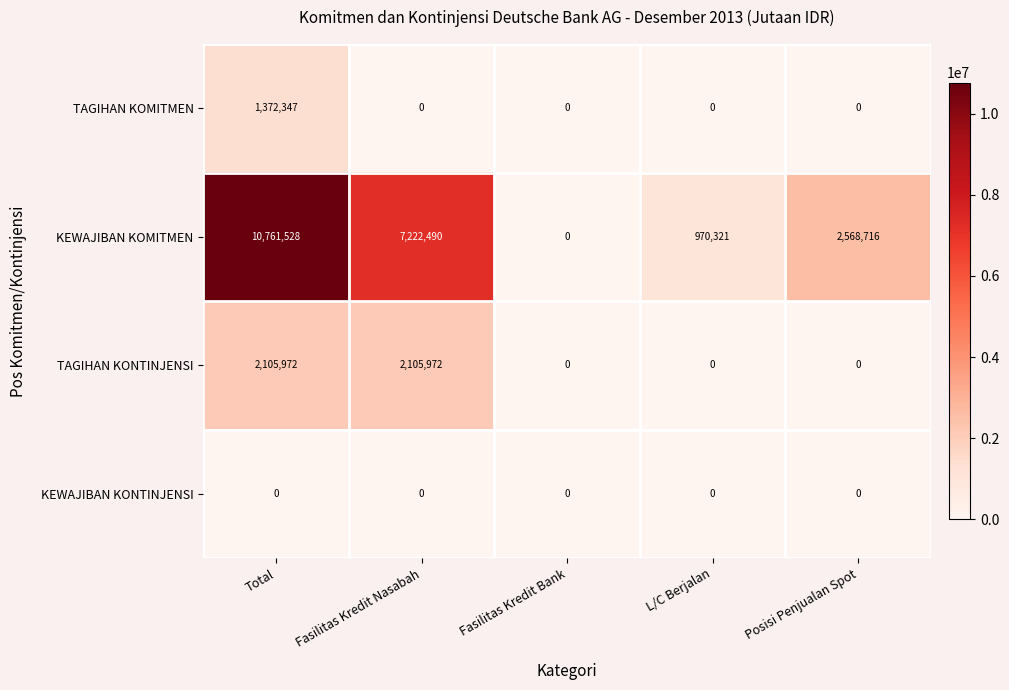

Reading right to left, list all the values displayed in this chart.

TAGIHAN KOMITMEN: 0	0	0	0	1372347
KEWAJIBAN KOMITMEN: 2568716	970321	0	7222490	10761528
TAGIHAN KONTINJENSI: 0	0	0	2105972	2105972
KEWAJIBAN KONTINJENSI: 0	0	0	0	0